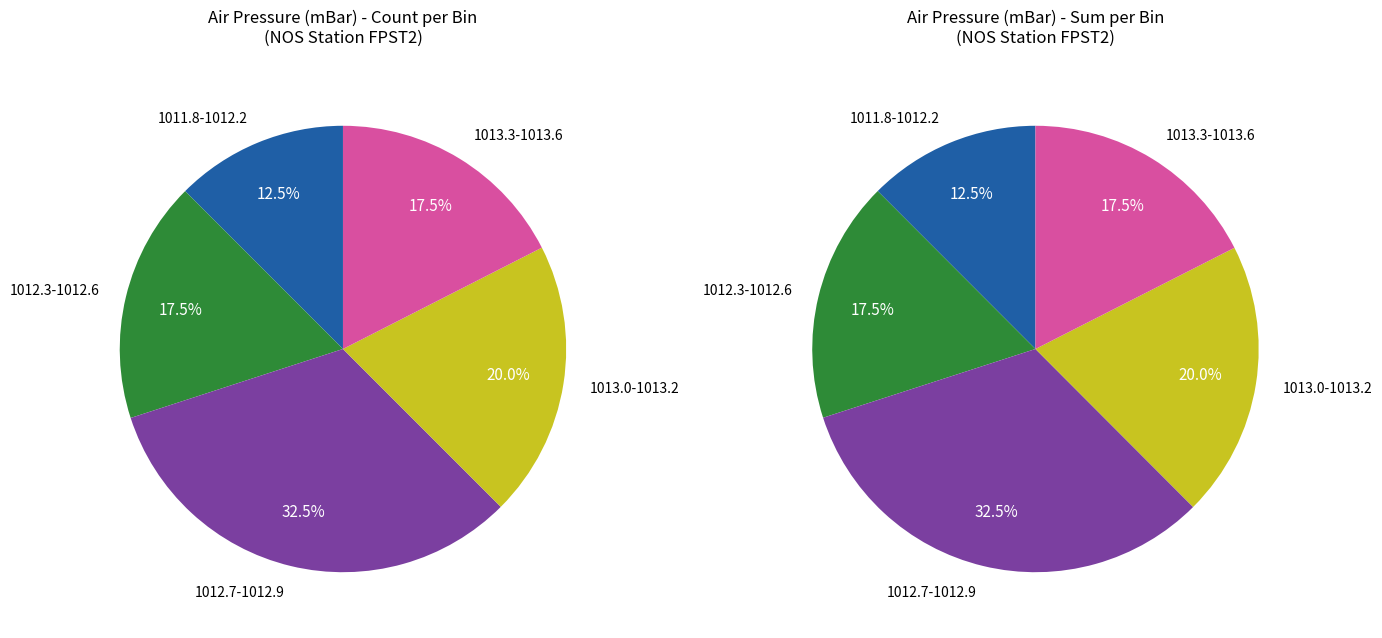

Combined, do 21 and 10 account for over 50%?

No